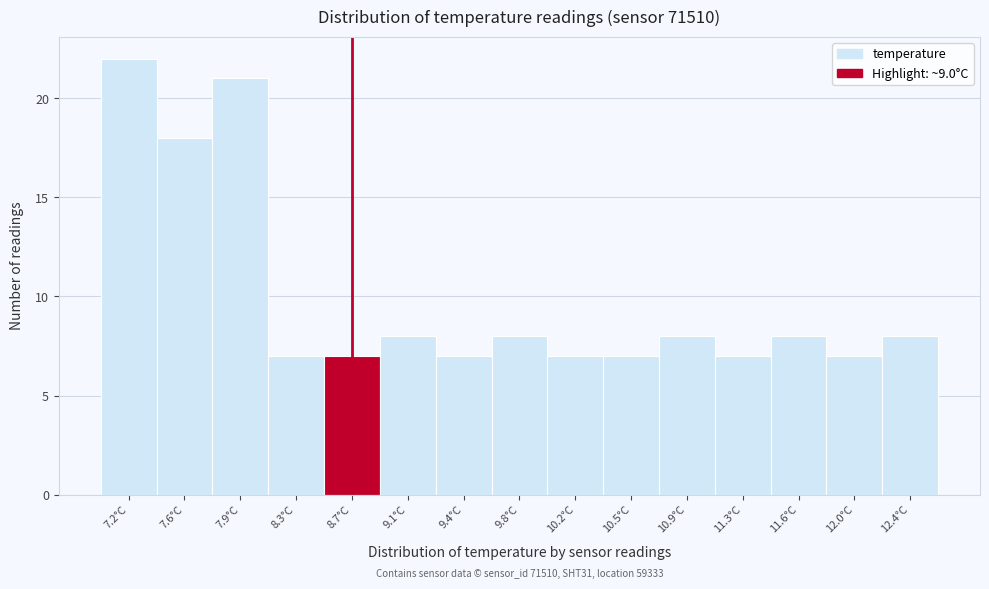

Reading left to right, what are all the values shown in this chart?

7.2°C=22	7.6°C=18	7.9°C=21	8.3°C=7	8.7°C=7	9.1°C=8	9.4°C=7	9.8°C=8	10.2°C=7	10.5°C=7	10.9°C=8	11.3°C=7	11.6°C=8	12.0°C=7	12.4°C=8